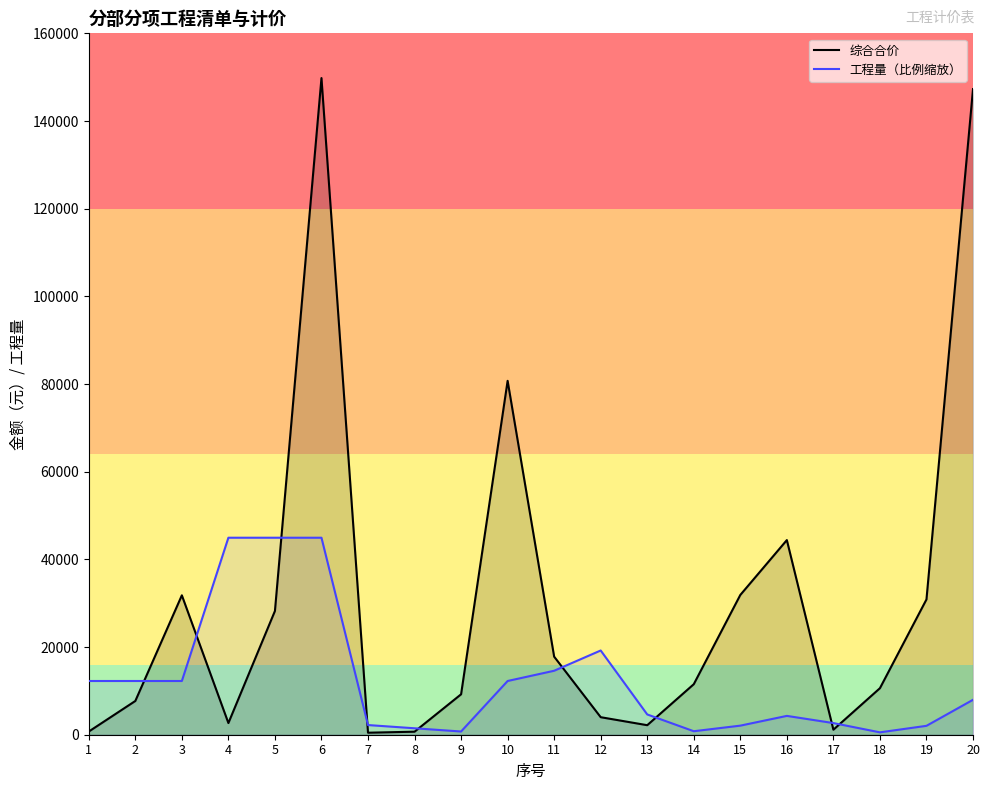

Reading right to left, extract all data points from this chart.

综合合价: 20=147283.5	19=30860.2	18=10613.0	17=1146.0	16=44401.7	15=31884.7	14=11527.0	13=2171.9	12=3997.9	11=17805.9	10=80727.0	9=9224.8	8=690.5	7=459.0	6=149798.0	5=28226.0	4=2662.0	3=31803.0	2=7698.0	1=726.0
工程量（比例缩放）: 20=7966.5	19=2028.8	18=541.7	17=2655.5	16=4296.2	15=2071.3	14=796.7	13=4626.3	12=19215.3	11=14592.6	10=12256.2	9=735.4	8=1470.7	7=2206.1	6=44939.4	5=44939.4	4=44939.4	3=12256.2	2=12256.2	1=12256.2